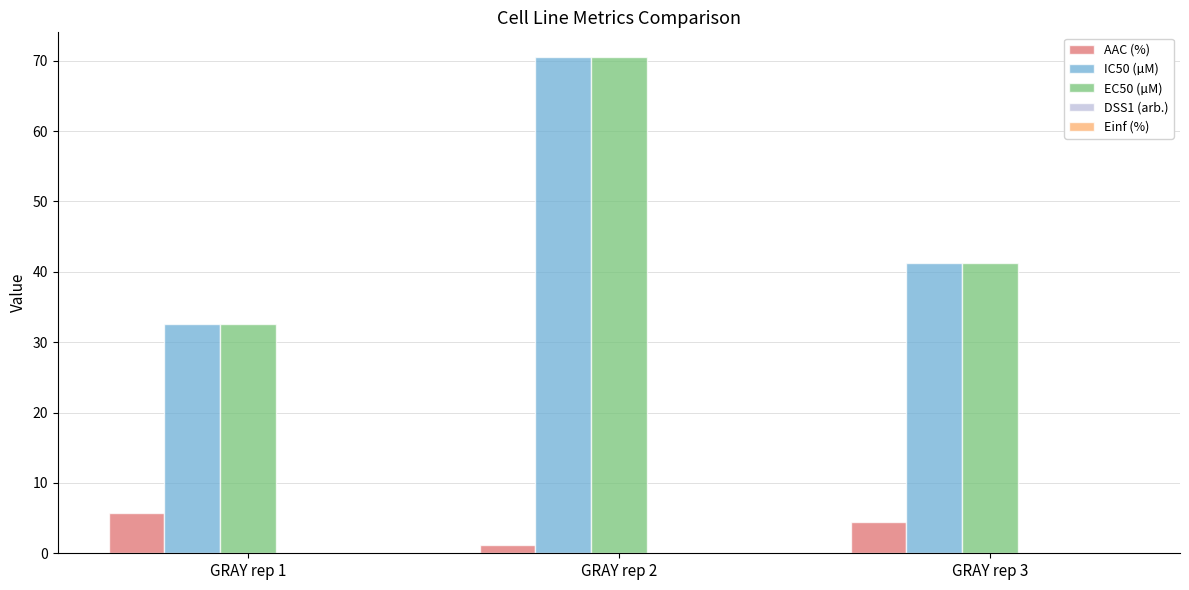

Is it true that IC50 (µM) equals 69.3 at GRAY rep 3?

False